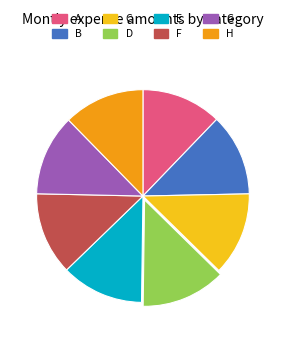

Is there any slice that represents more than half of the pie?

No